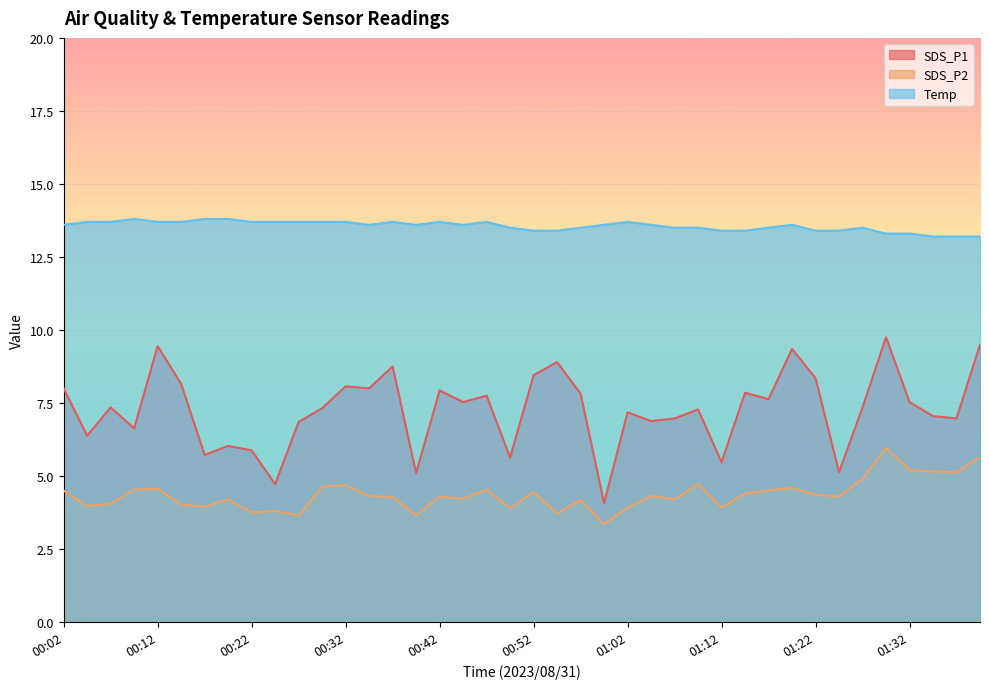

What are all the series names shown in the legend?

SDS_P1, SDS_P2, Temp